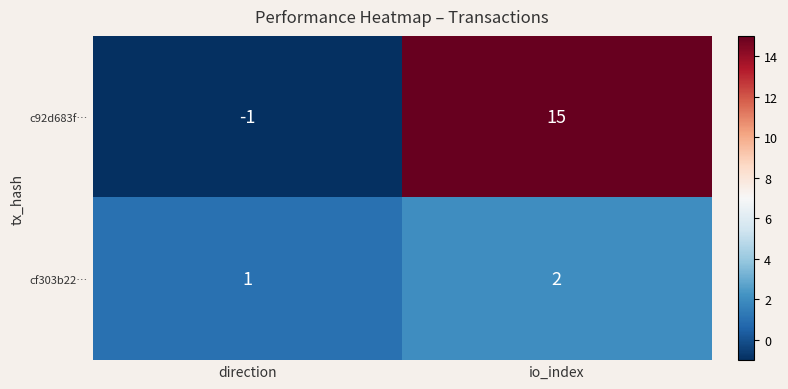

Which label corresponds to the smallest value in the chart?

direction